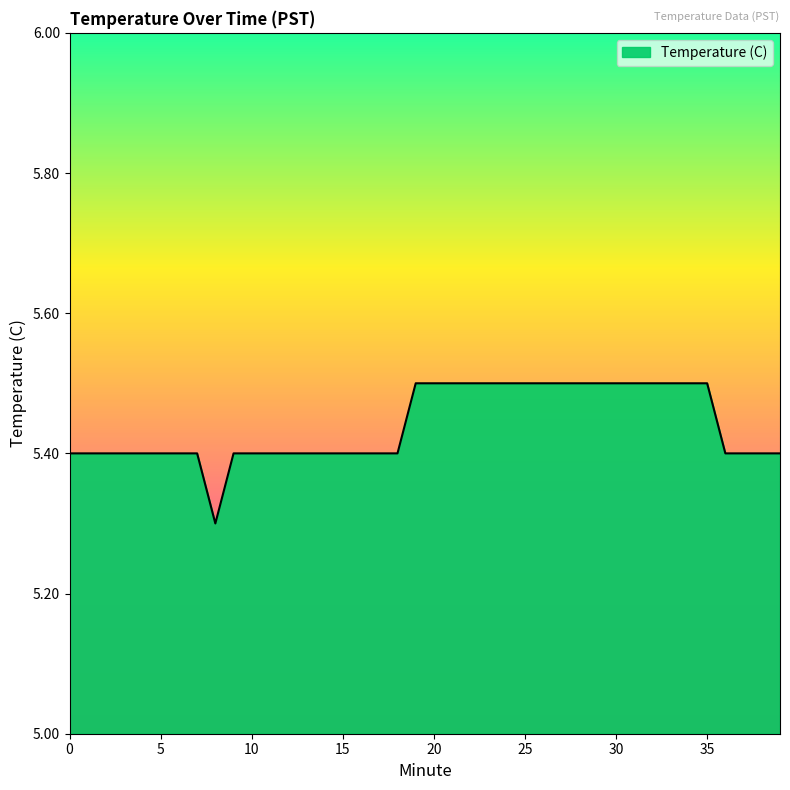

What is the smallest value displayed?

5.3